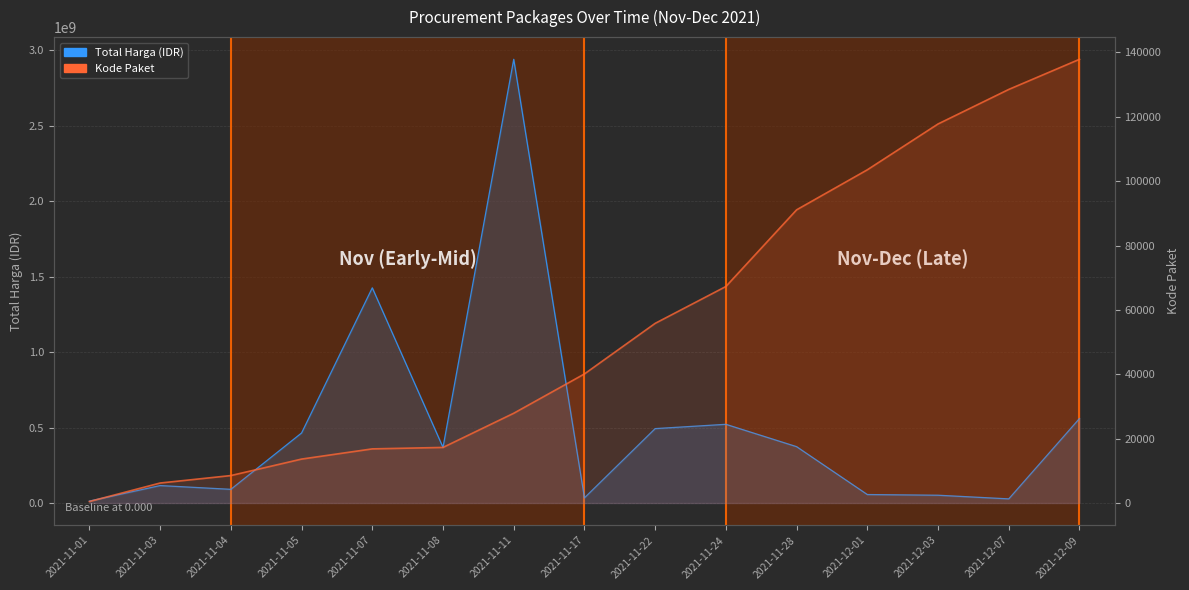

True or false: Total Harga (IDR) and Kode Paket cross at least once.

False